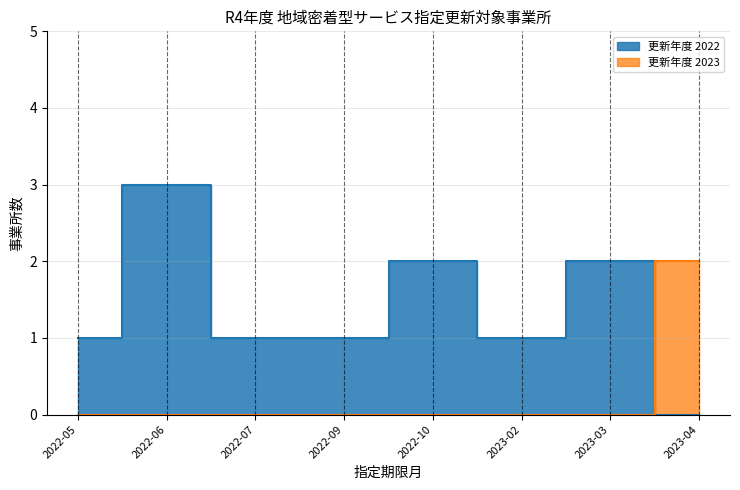

At how many categories does at least one series exceed 1?

4